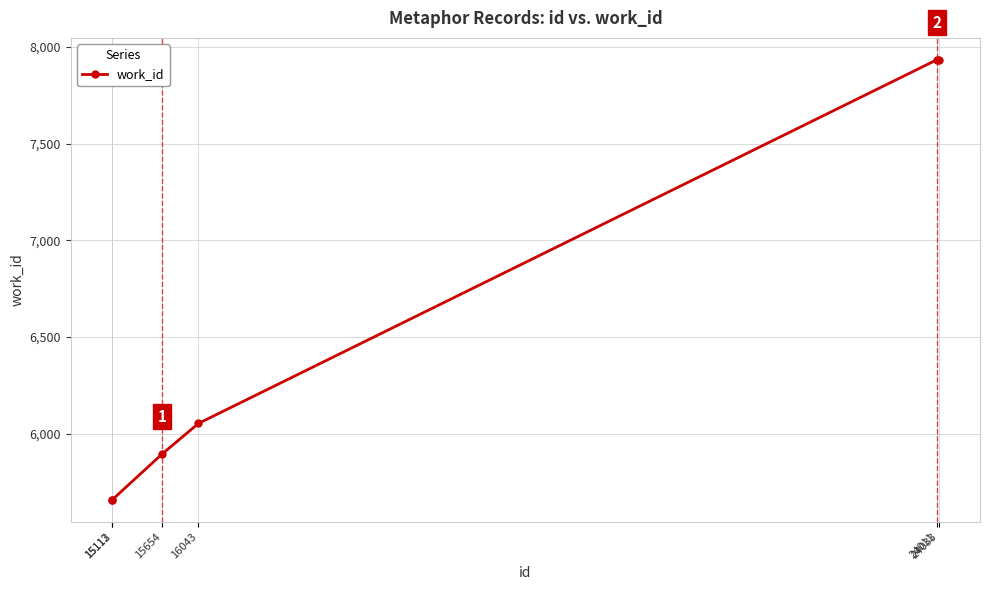

What is the difference between the second highest and minimum values?

2276